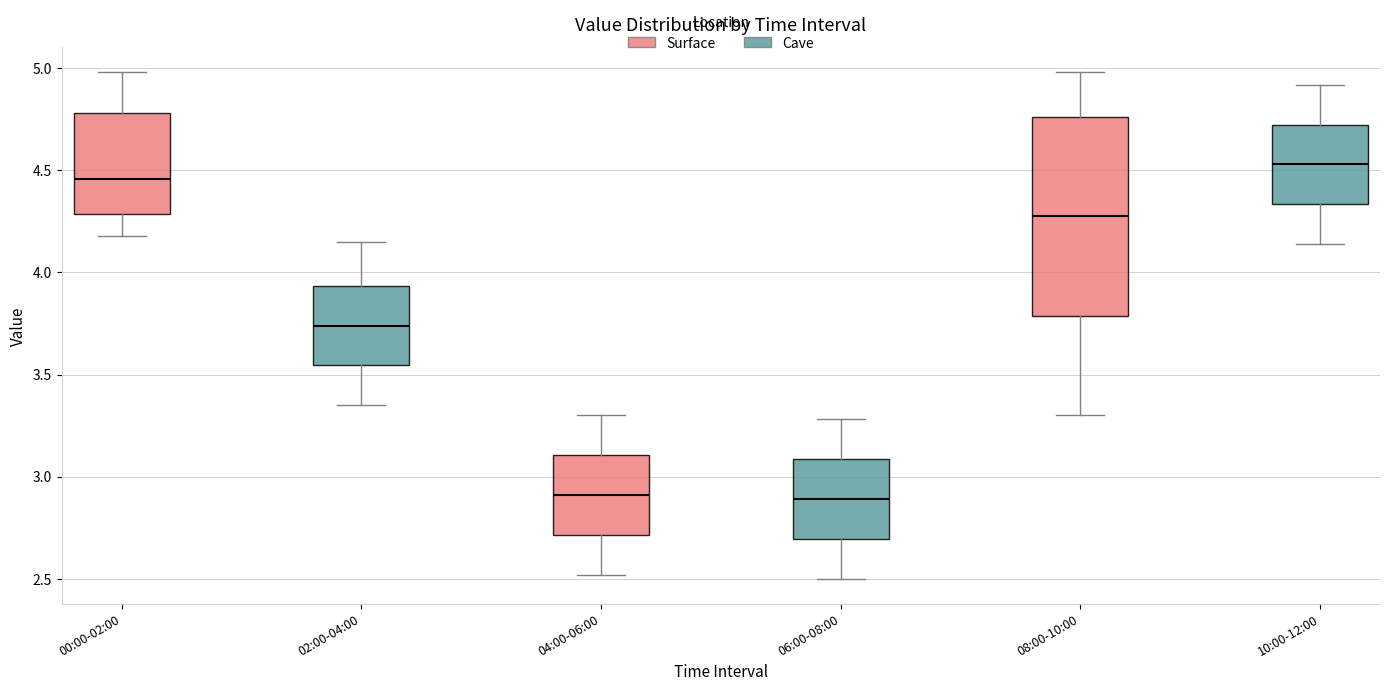

Where is the upper edge of the box for 04:00-06:00 on the y-axis? The values are not printed on the chart, so give them approximately, as read against the axis.

3.10